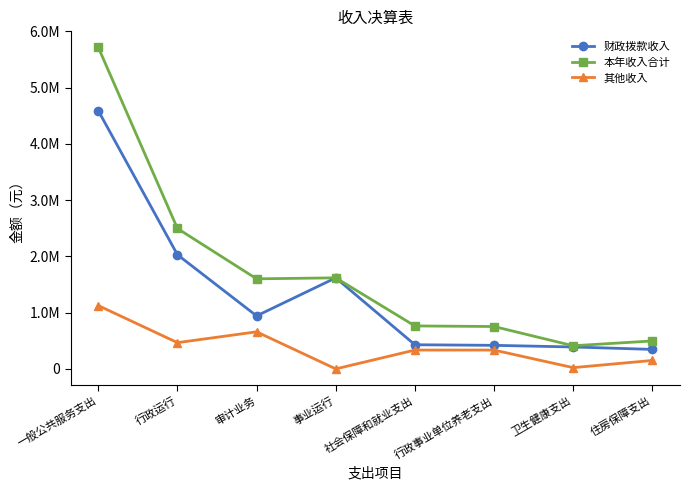

Is this an area chart (filled region under the line)?

No